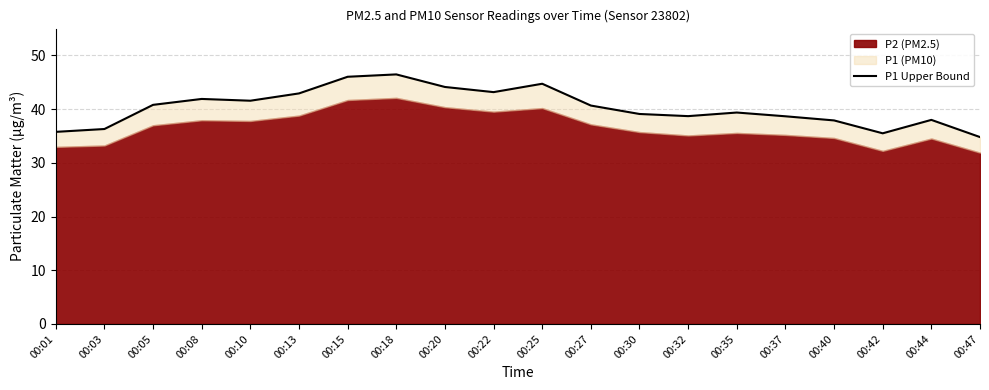

What value does the data have at 00:03?

36.3